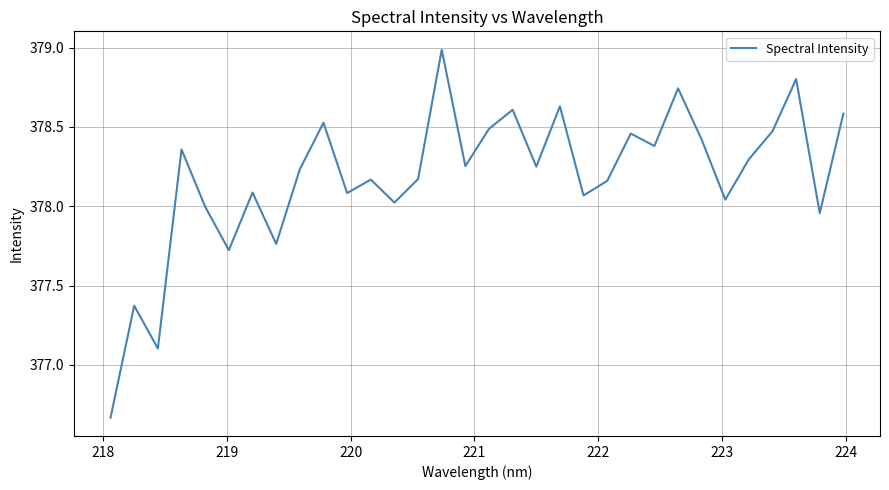

What is the greatest value displayed?

379.0